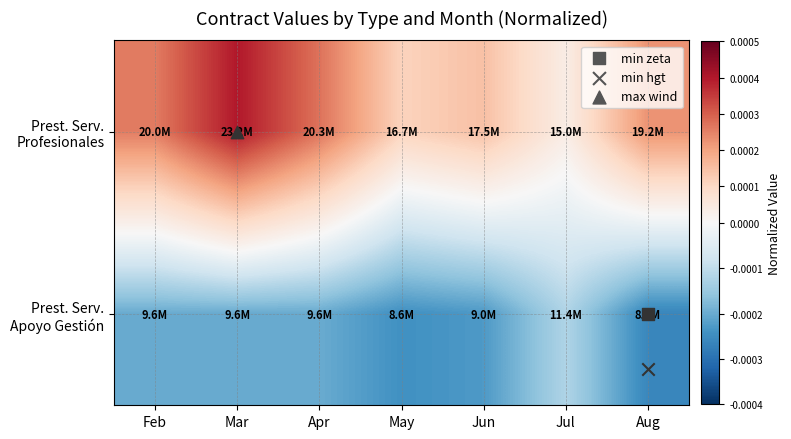

List the series in order of their peak value, highest first.

Prest. Serv. Profesionales, Prest. Serv. Apoyo Gestión